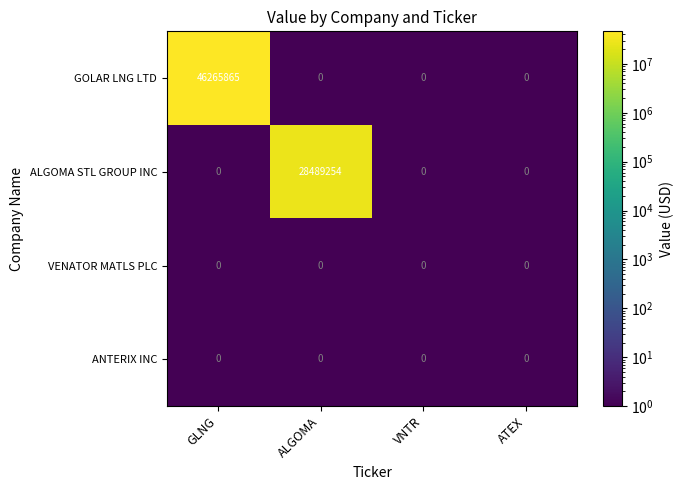

Count the ALGOMA STL GROUP INC values in the range 0 to 28489254.

4